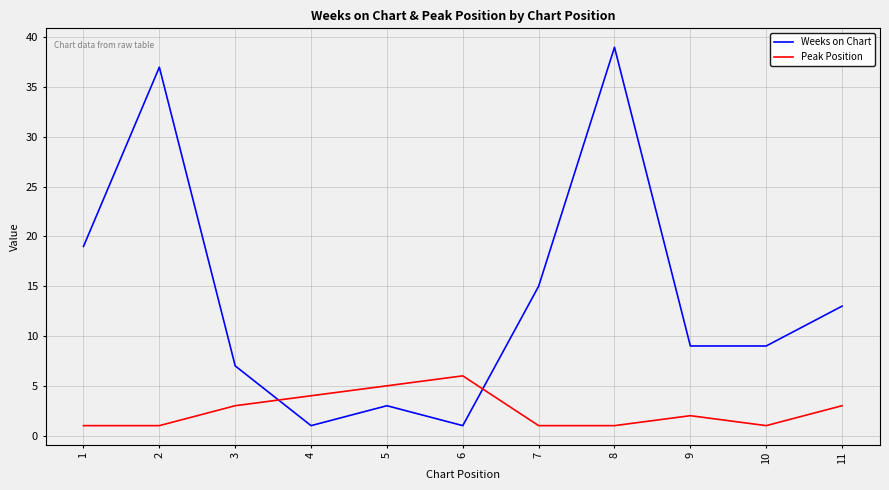

What is the difference between the Peak Position values at 10 and 6?

5